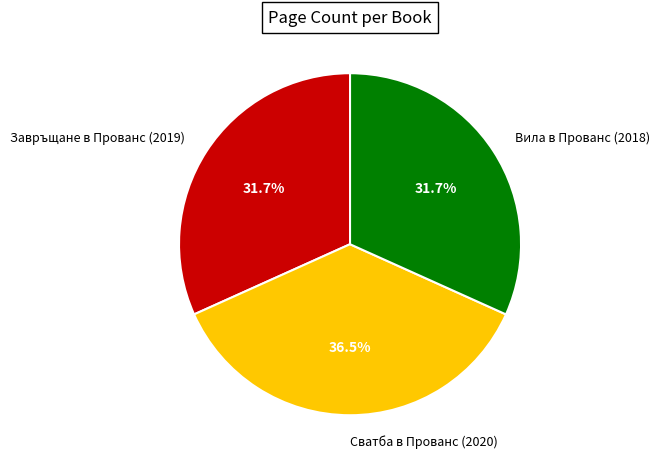

What is the ratio of the value at Завръщане в Прованс (2019) to the value at Вила в Прованс (2018)?

1.0